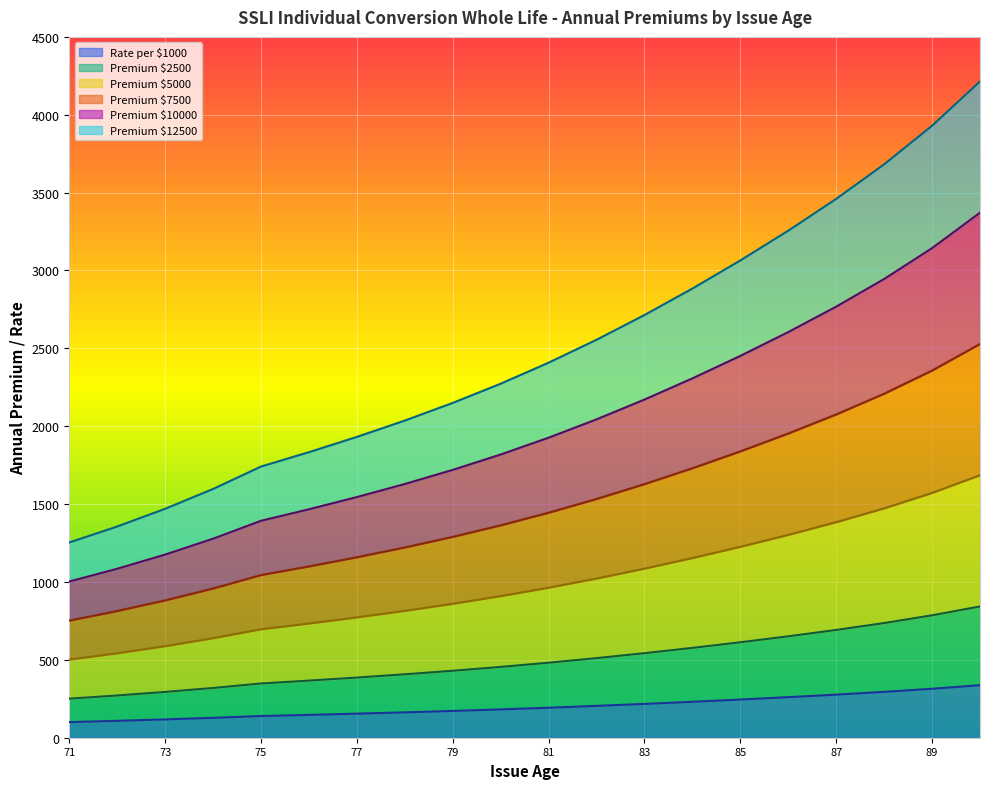

Is it true that Premium $5000 equals 1472.7 at 88?

True